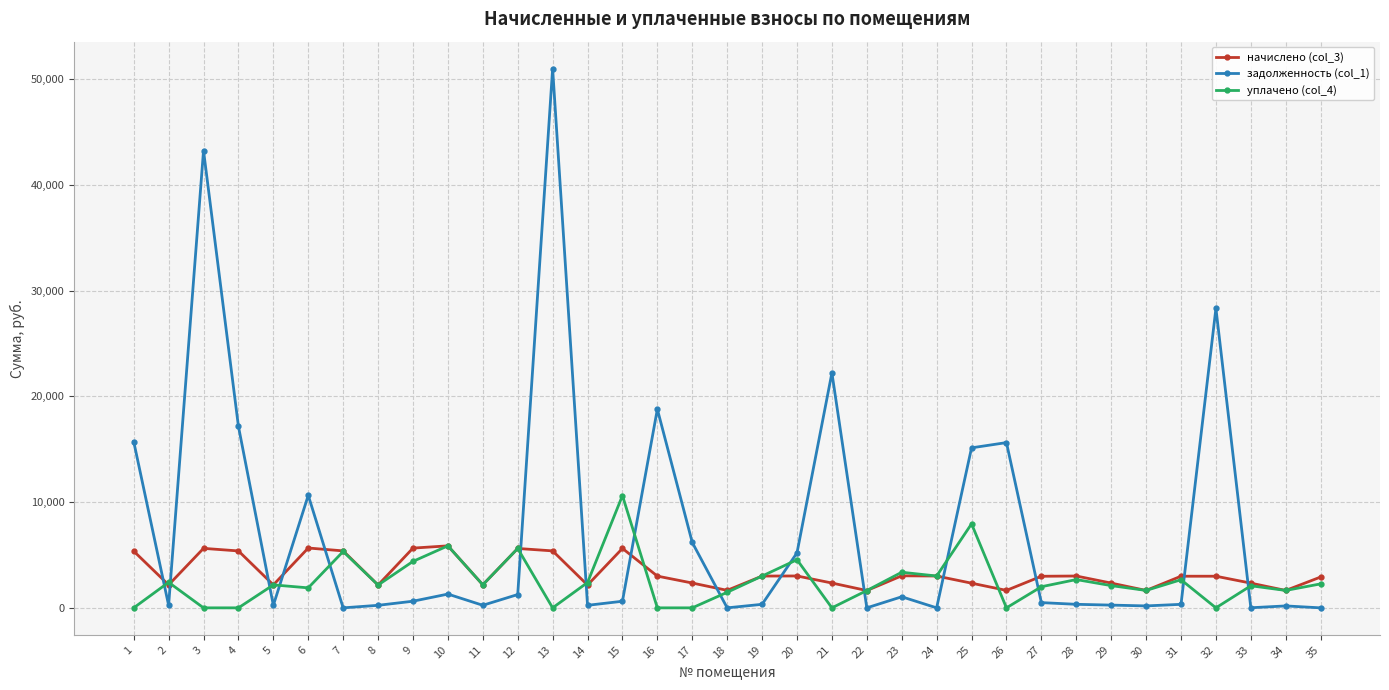

How many values in the начислено (col_3) series are below 2990?

17